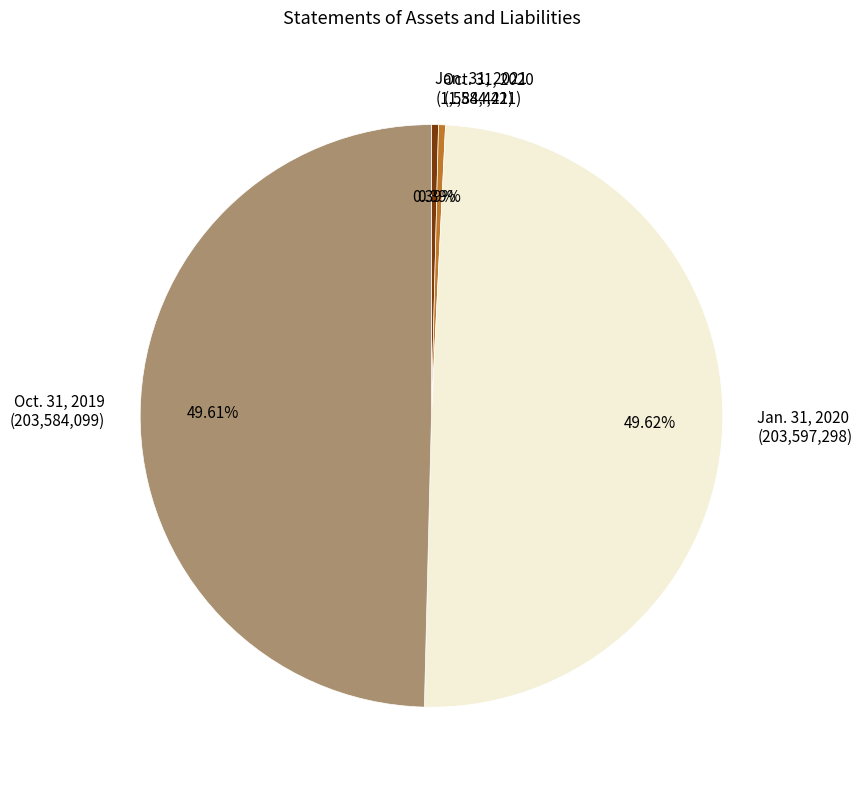

How many slices are in this pie chart?

4